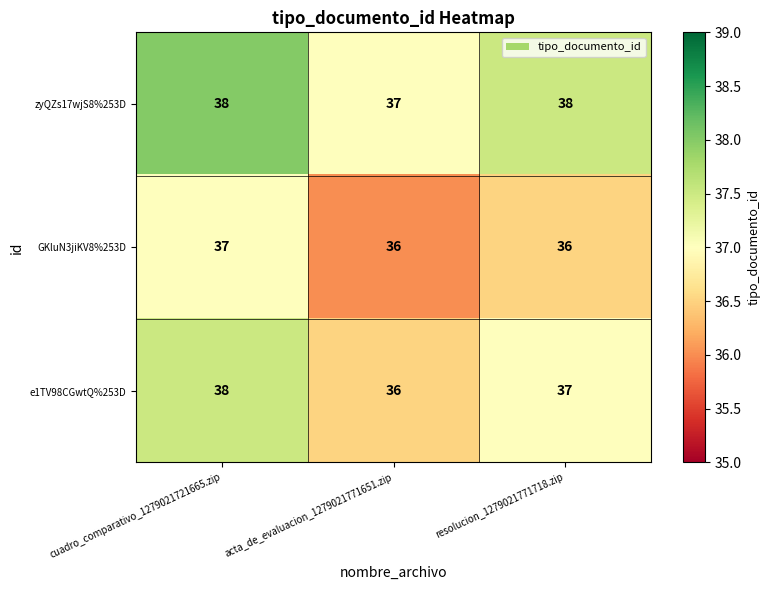

What is the spread (max minus min) of values at acta_de_evaluacion_1279021771651.zip?

1